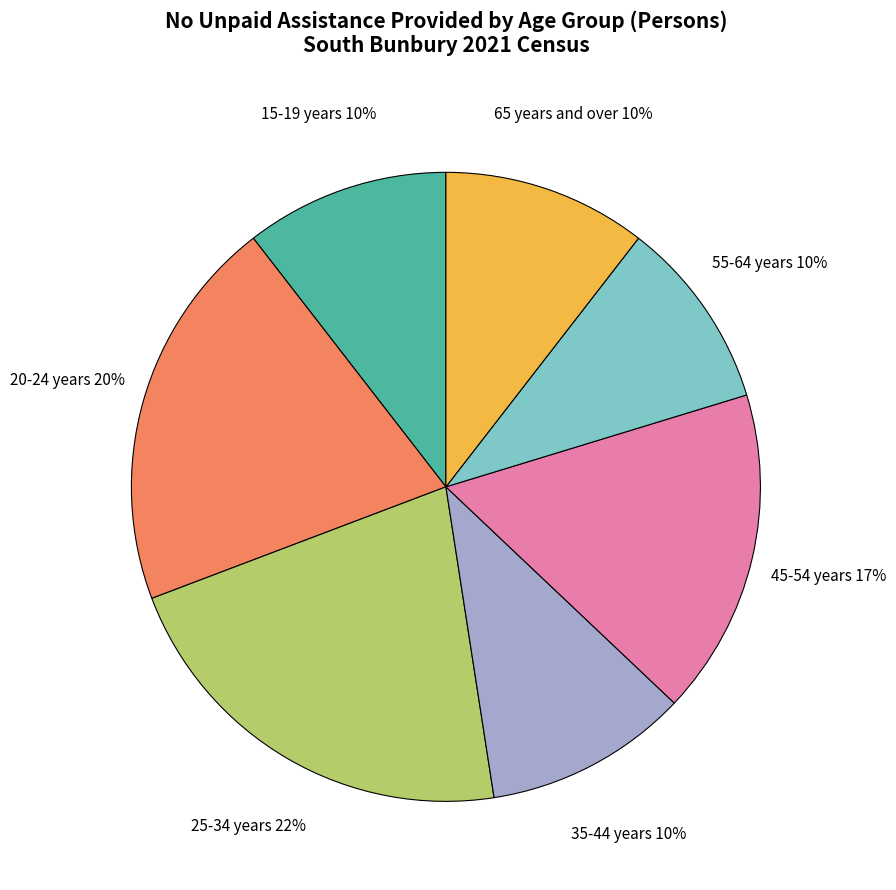

To the nearest percent, what is the difference between the largest and smallest slice percentages?

12%